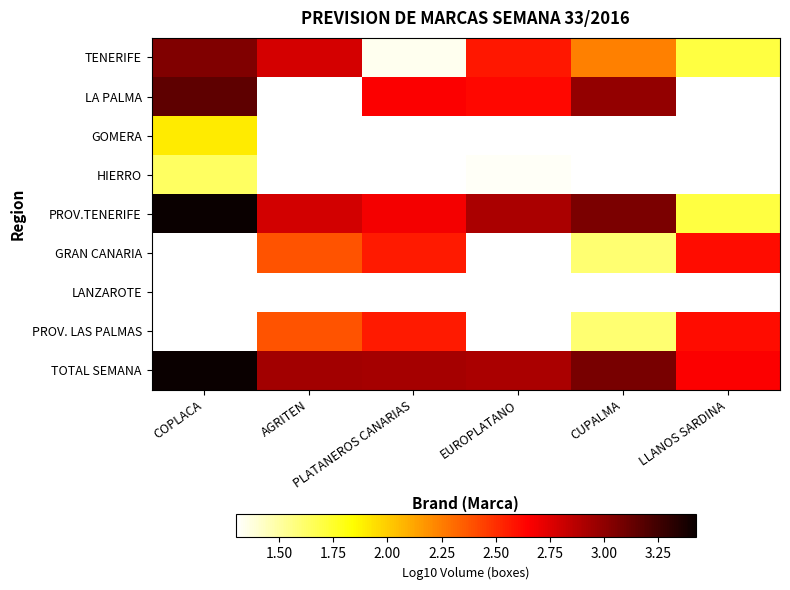

Is the value of LANZAROTE at CUPALMA greater than the value of GRAN CANARIA at AGRITEN?

No